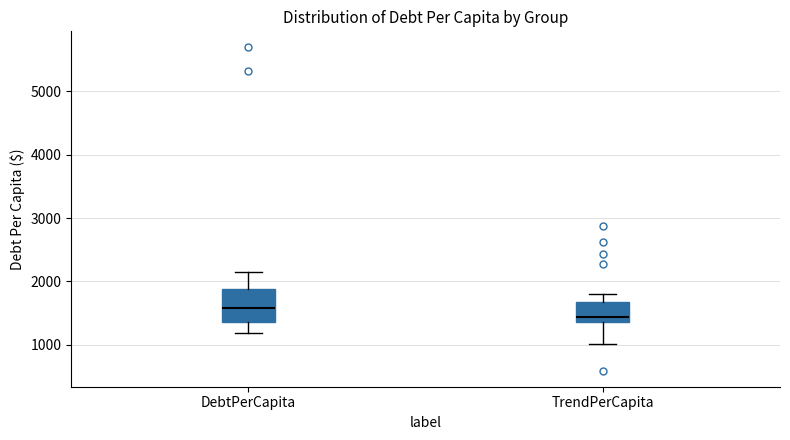

Which box's median line is the lowest?

TrendPerCapita